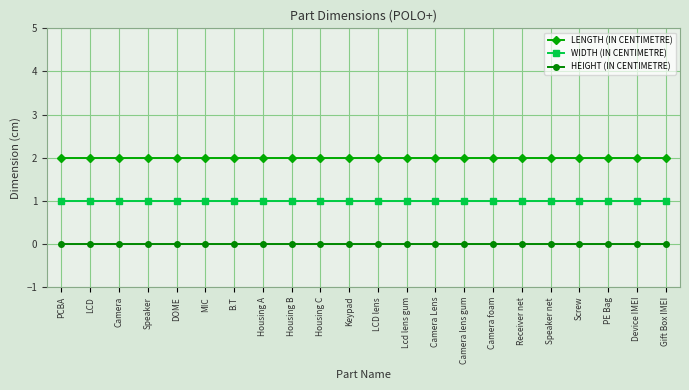

True or false: LENGTH (IN CENTIMETRE) has a value of 3 at Speaker net.

False